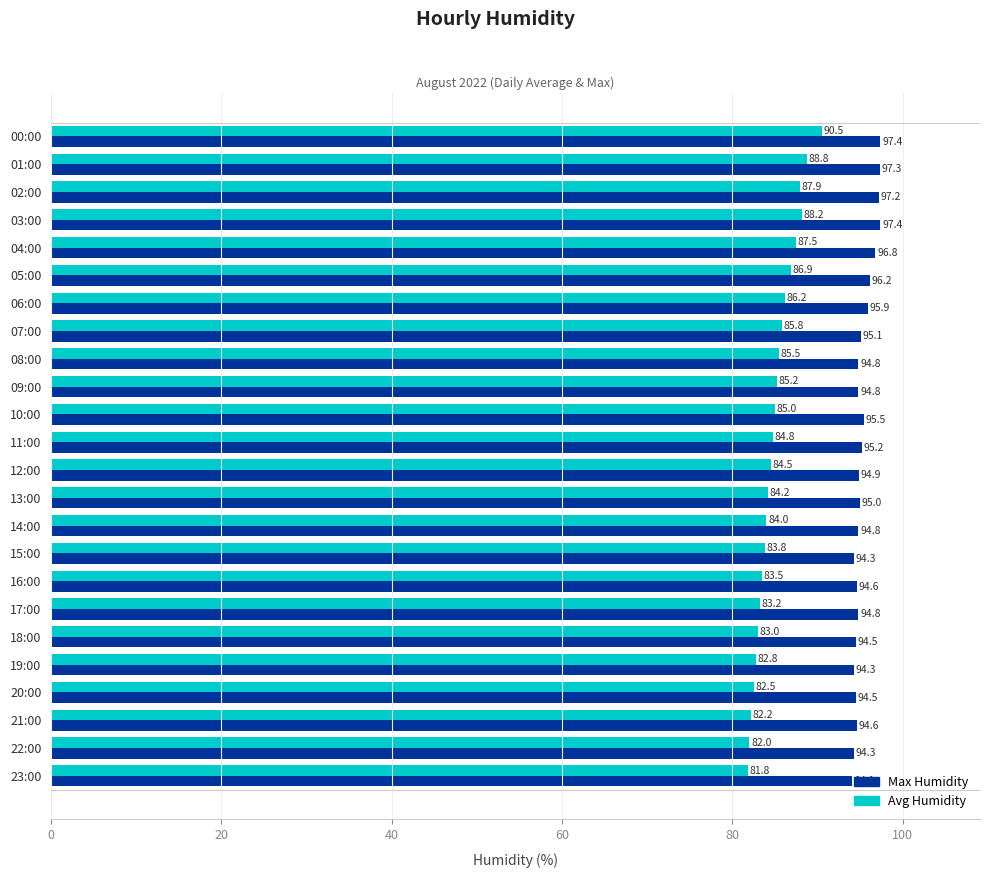

Which series has the largest total across all categories?

Max Humidity